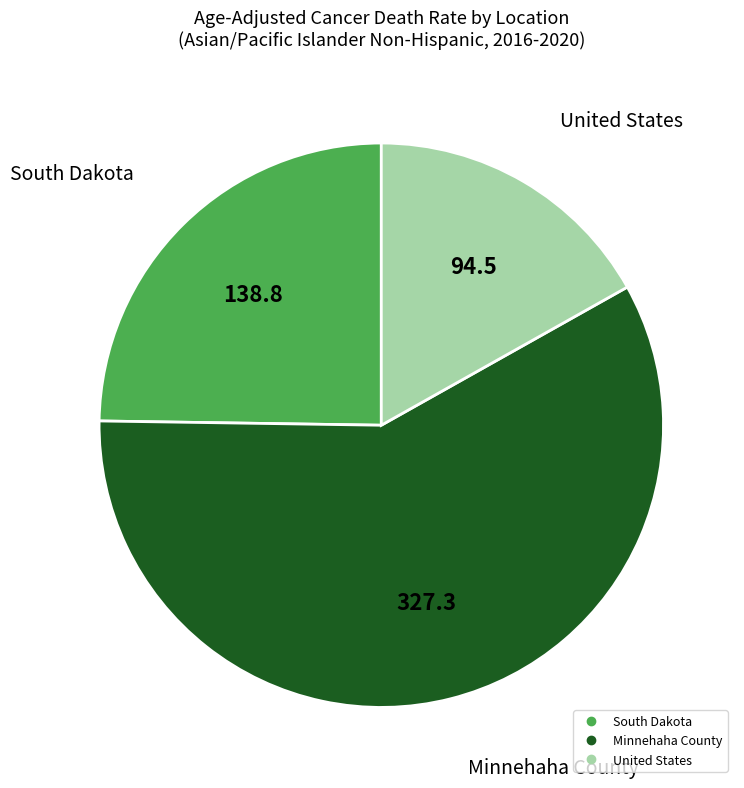

How many segments does this pie chart have?

3